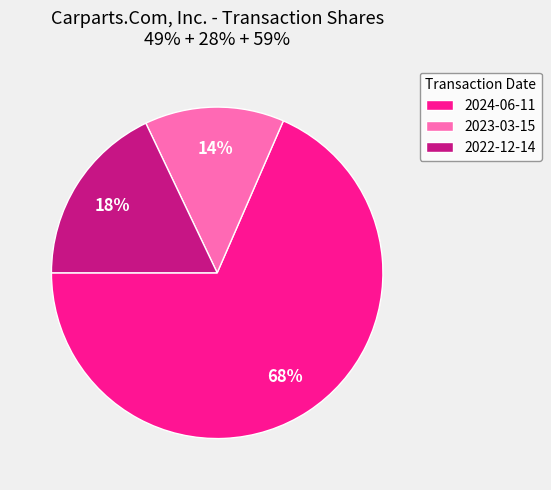

Does 2024-06-11 account for over 50% of the chart?

Yes